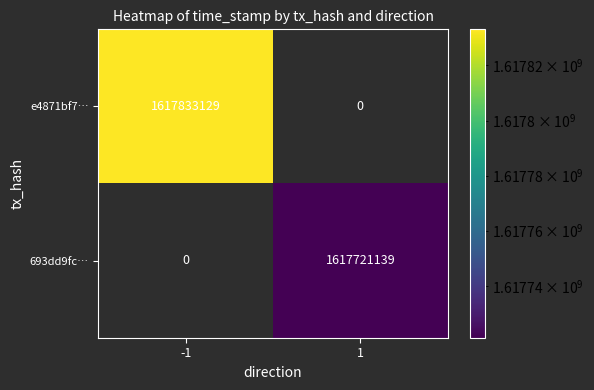

What is the smallest value displayed?

1617721139.0